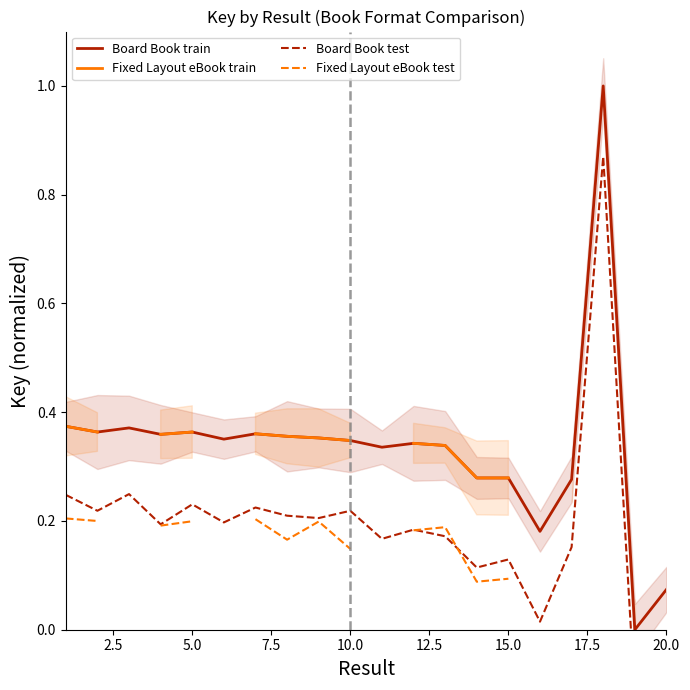

In Board Book train, how many points are lower than both neighbors (excluding endpoints)?

6